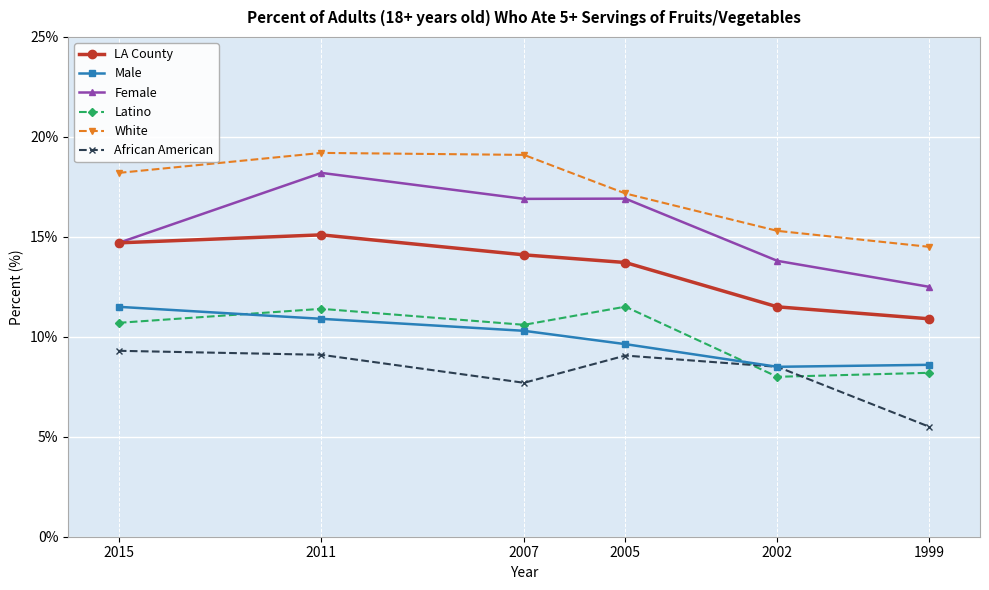

True or false: White and Male cross at least once.

False